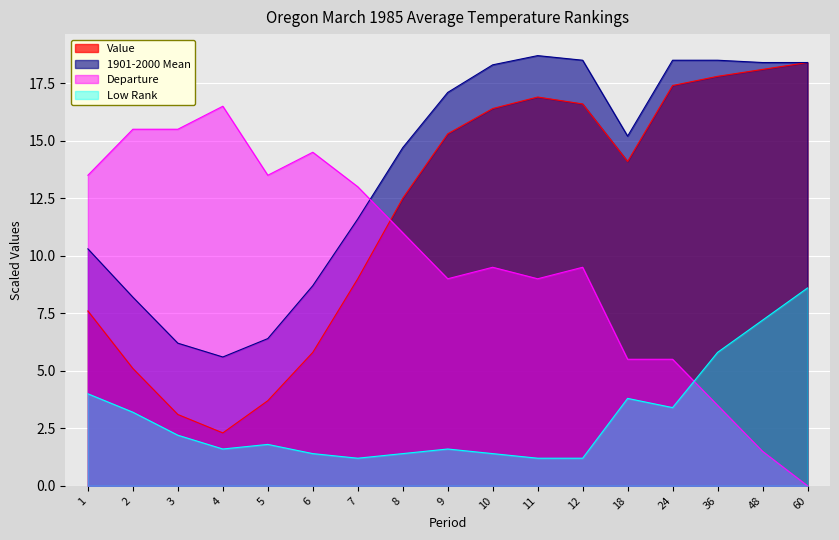

What are all the series names shown in the legend?

Value, 1901-2000 Mean, Departure, Low Rank